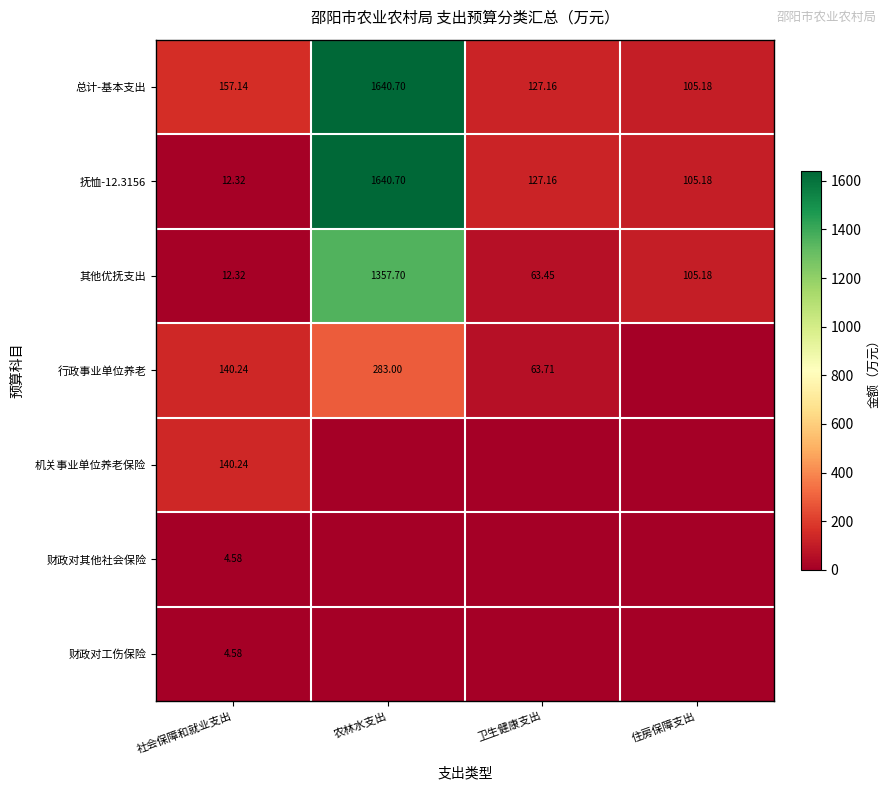

Rank the categories by 其他优抚支出 value from lowest to highest.

社会保障和就业支出, 卫生健康支出, 住房保障支出, 农林水支出